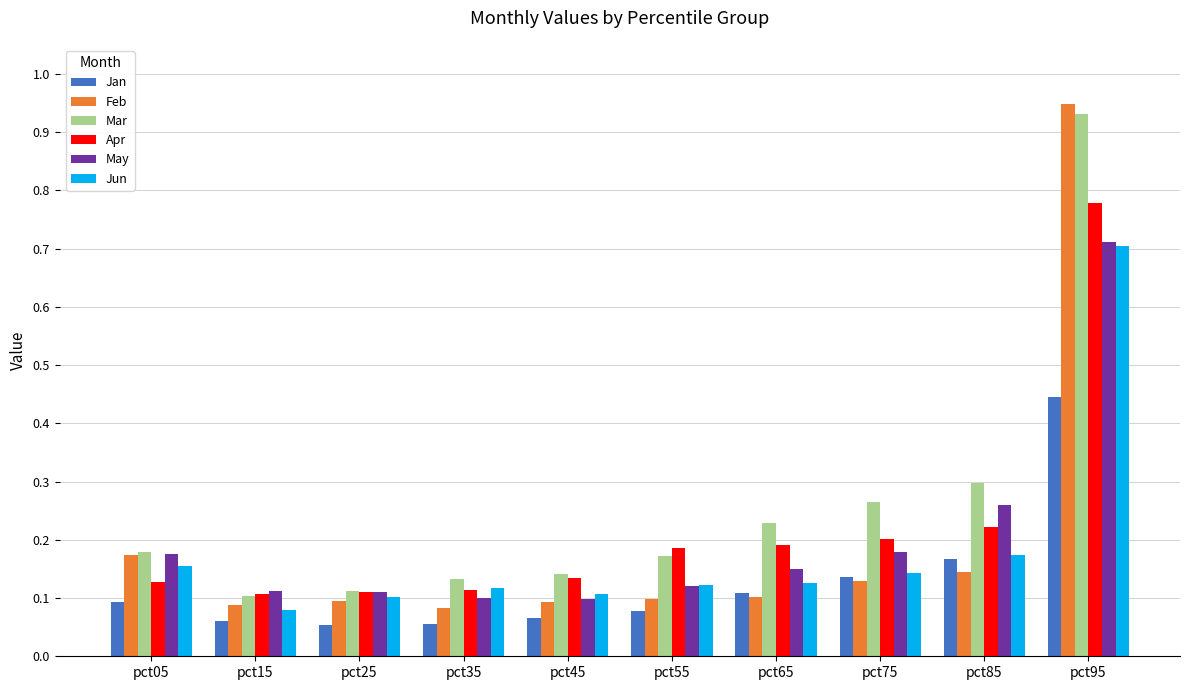

What is the difference between the maximum and minimum values in the May series?

0.6